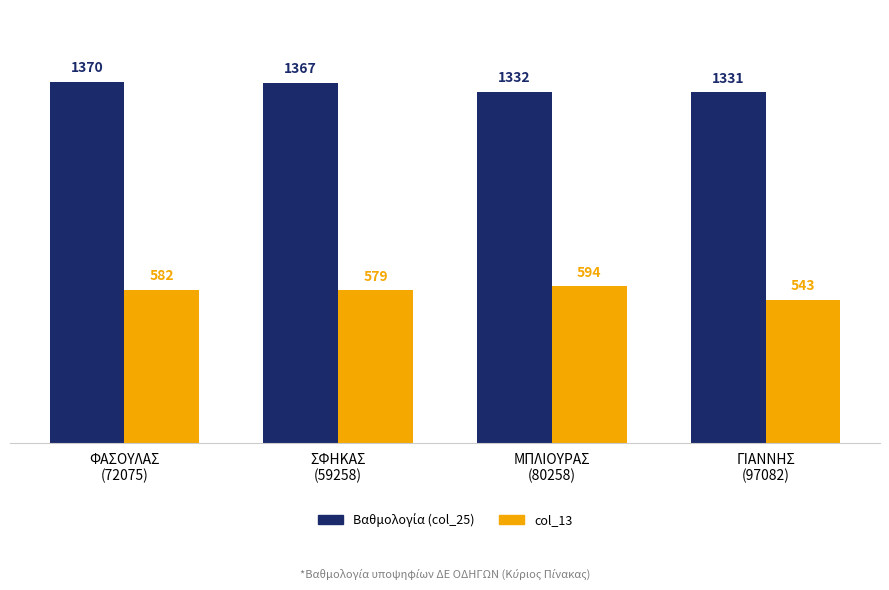

Which series has the widest spread of values?

col_13